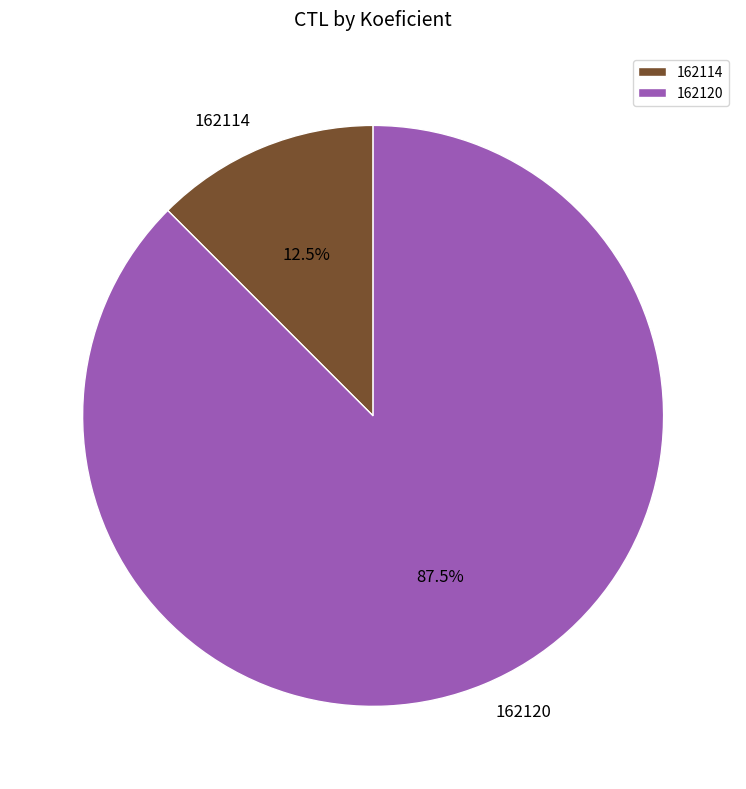

To the nearest percent, what is the difference between the 162120 and 162114 slice percentages?

75%